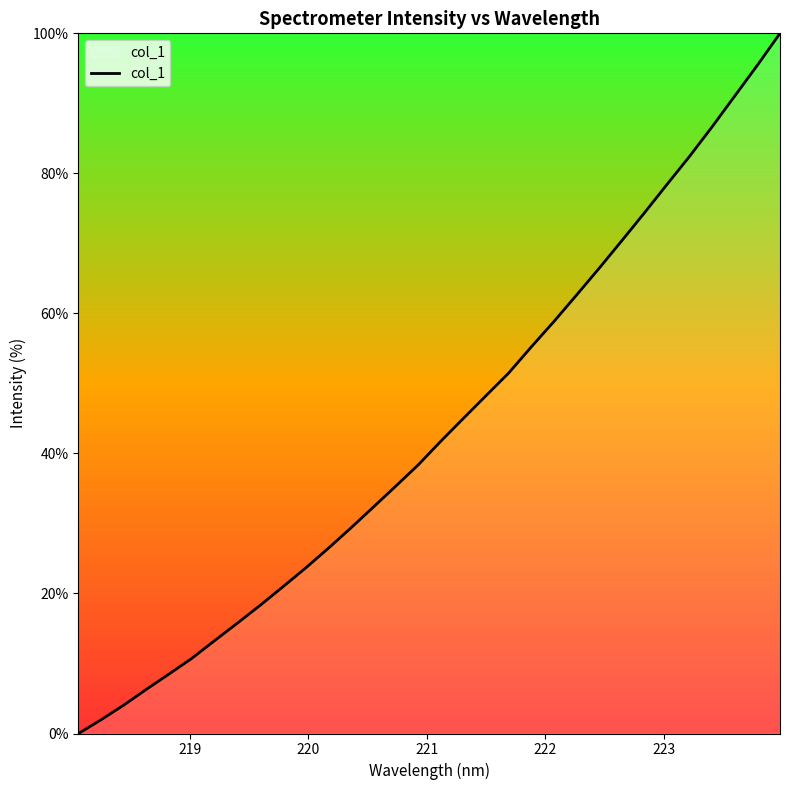

True or false: there are more than 2 points higher than both neighbors.

False